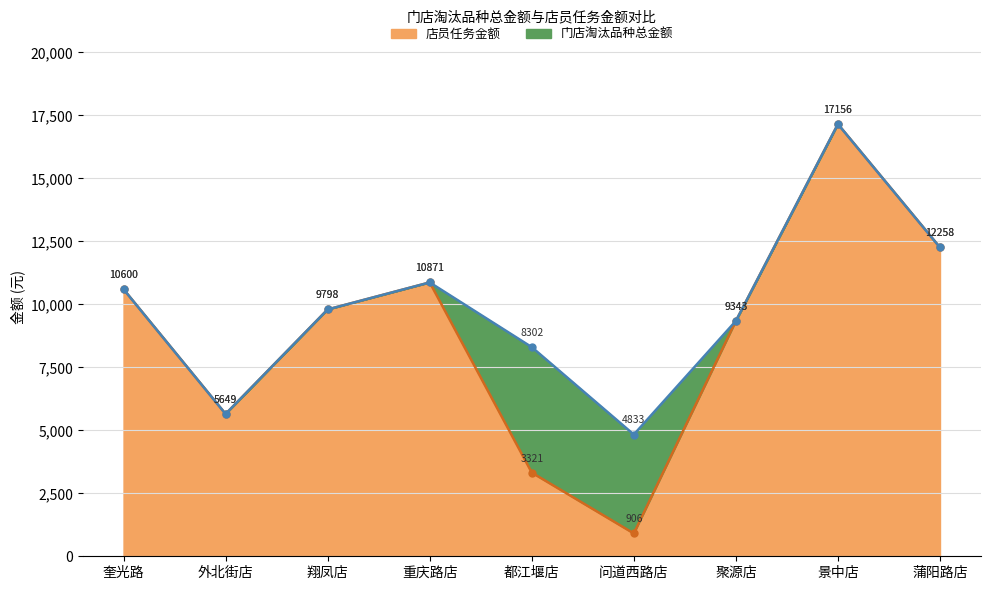

Rank the categories by 店员任务金额 value from highest to lowest.

景中店, 蒲阳路店, 重庆路店, 奎光路, 翔凤店, 聚源店, 外北街店, 都江堰店, 问道西路店